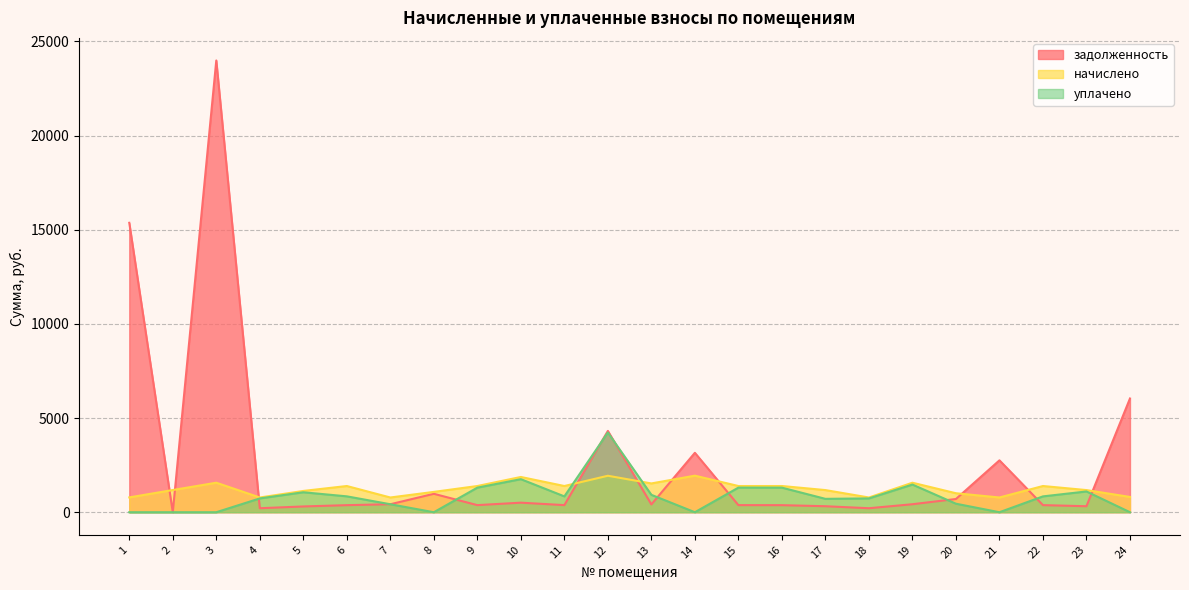

Is the value of начислено at 4 greater than the value of задолженность at 21?

No